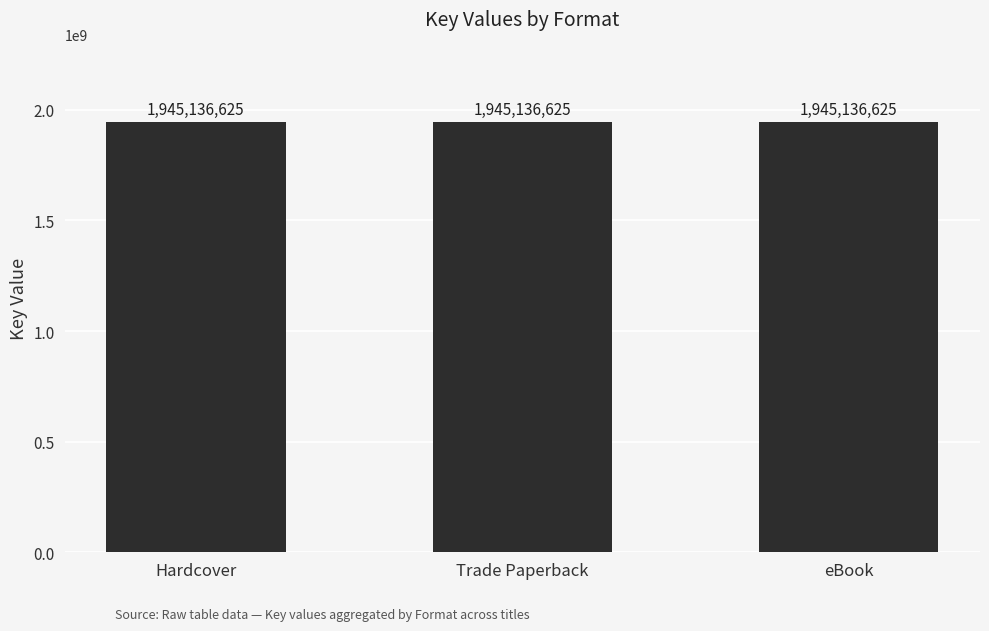

Are the bars grouped side by side (vs. stacked)?

No